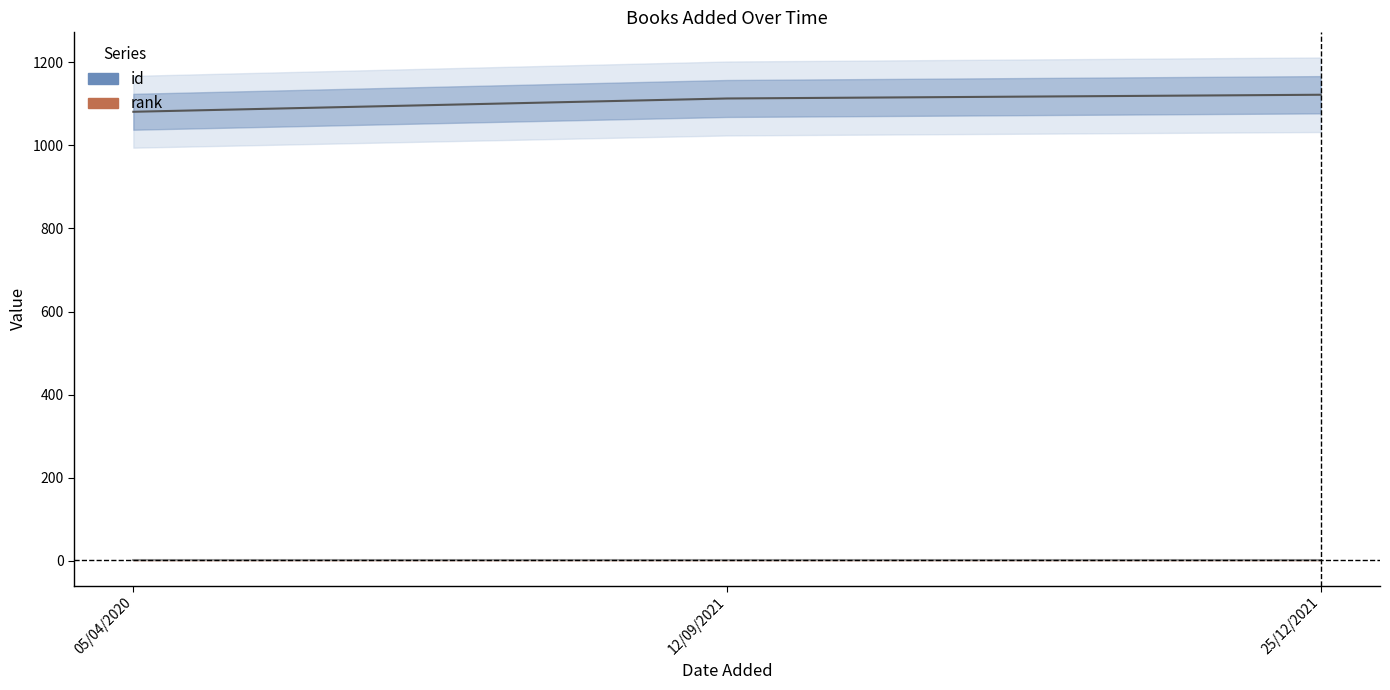

Rank the series by their average value, from lowest to highest.

rank, id